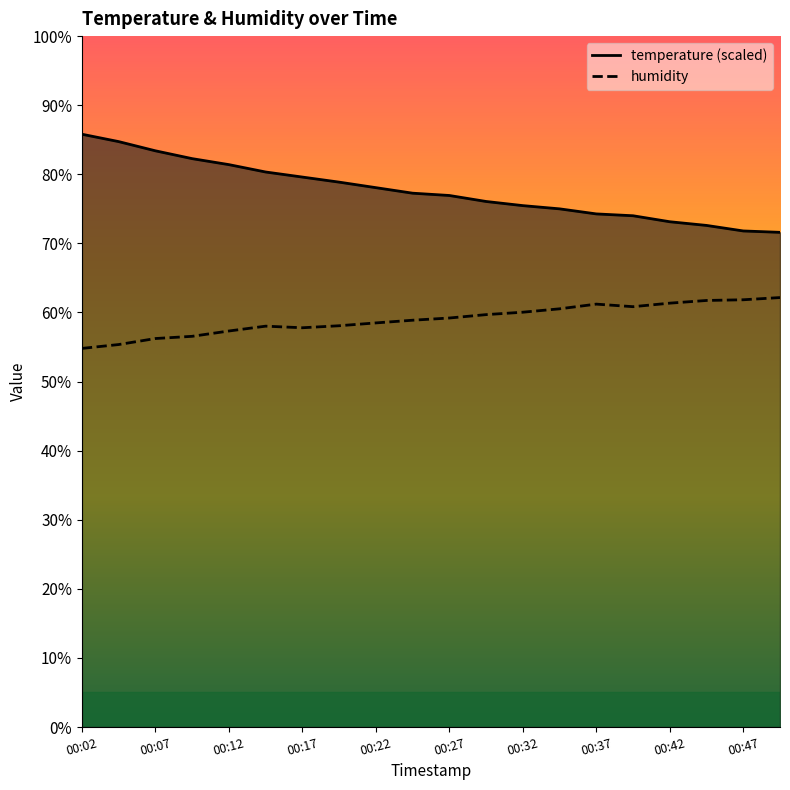

What is the difference between the second highest and second lowest values in the temperature series?

12.9